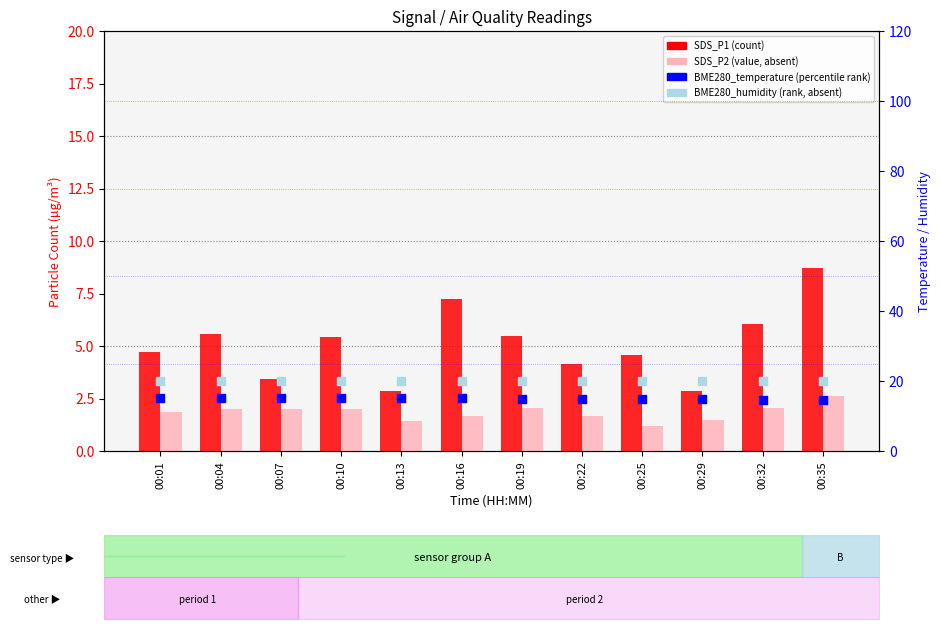

What is the total value across all series at 00:19?

42.4